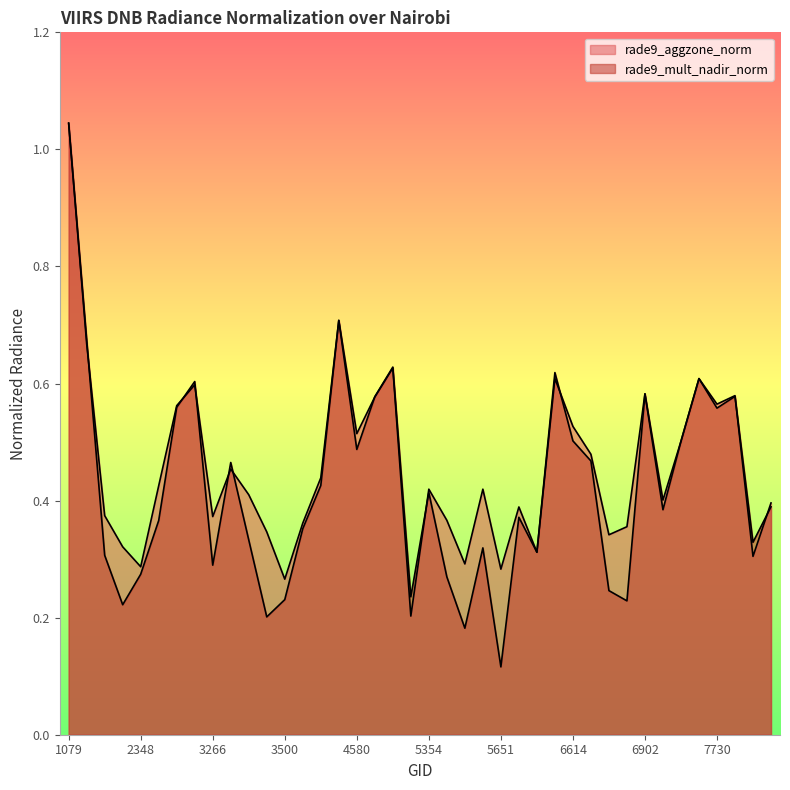

Does the chart display data point markers on the line(s)?

No